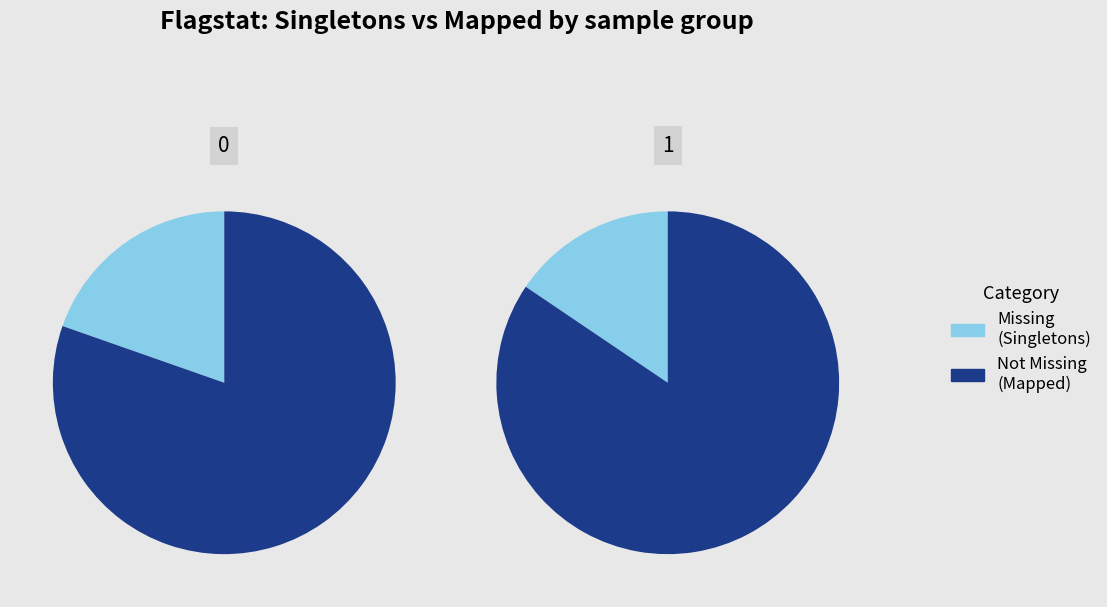

To the nearest percent, what percentage of the pie is 0?

69%